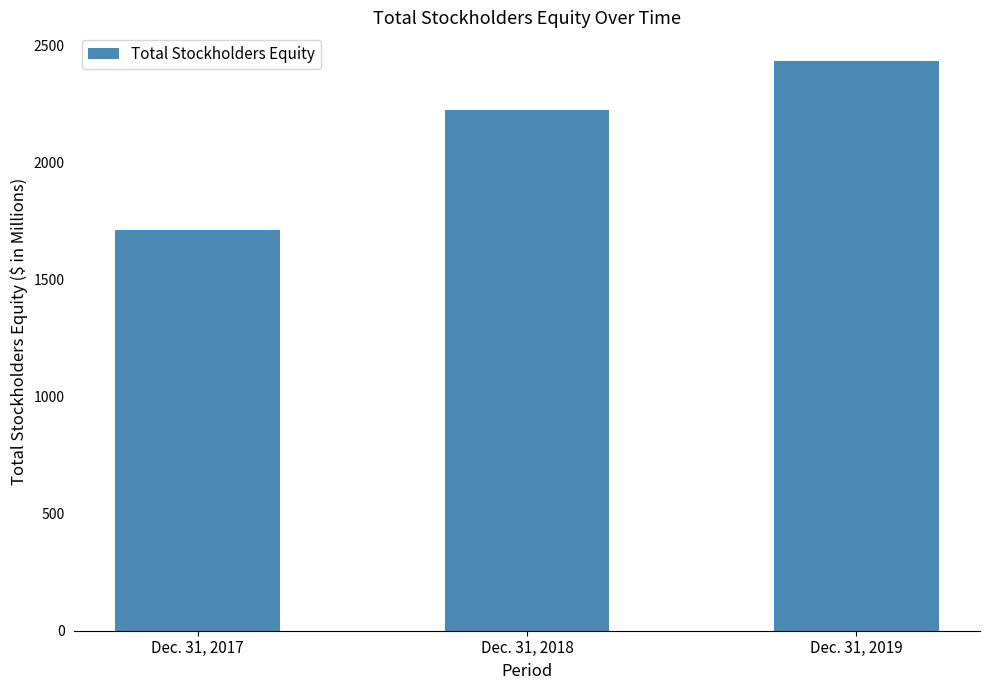

What is the maximum value shown in the chart?

2434.6